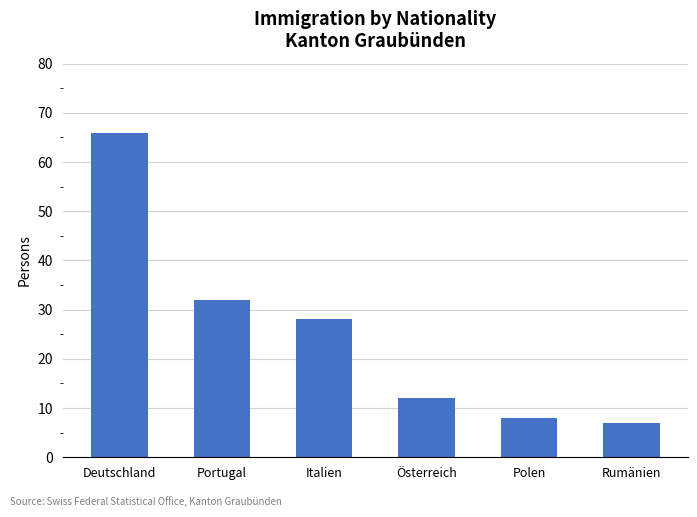

What is the difference between the maximum and minimum values?

59